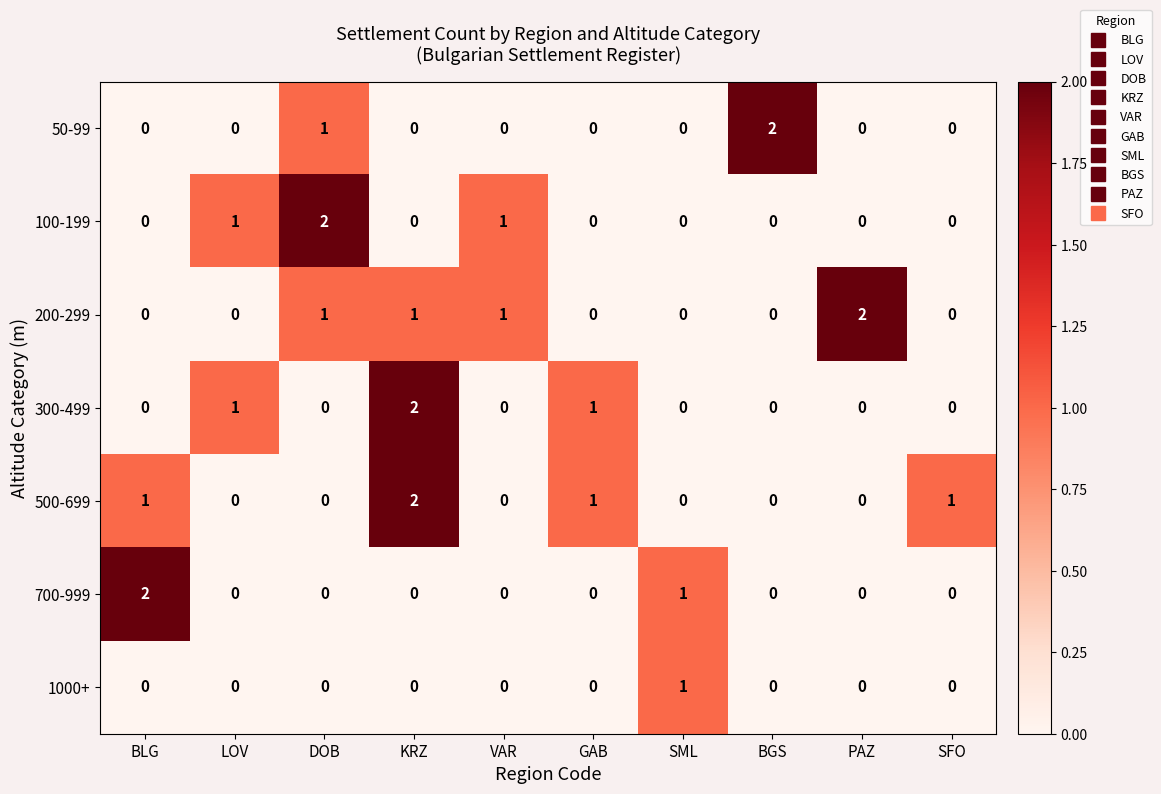

At which category is the sum across all series the highest?

KRZ